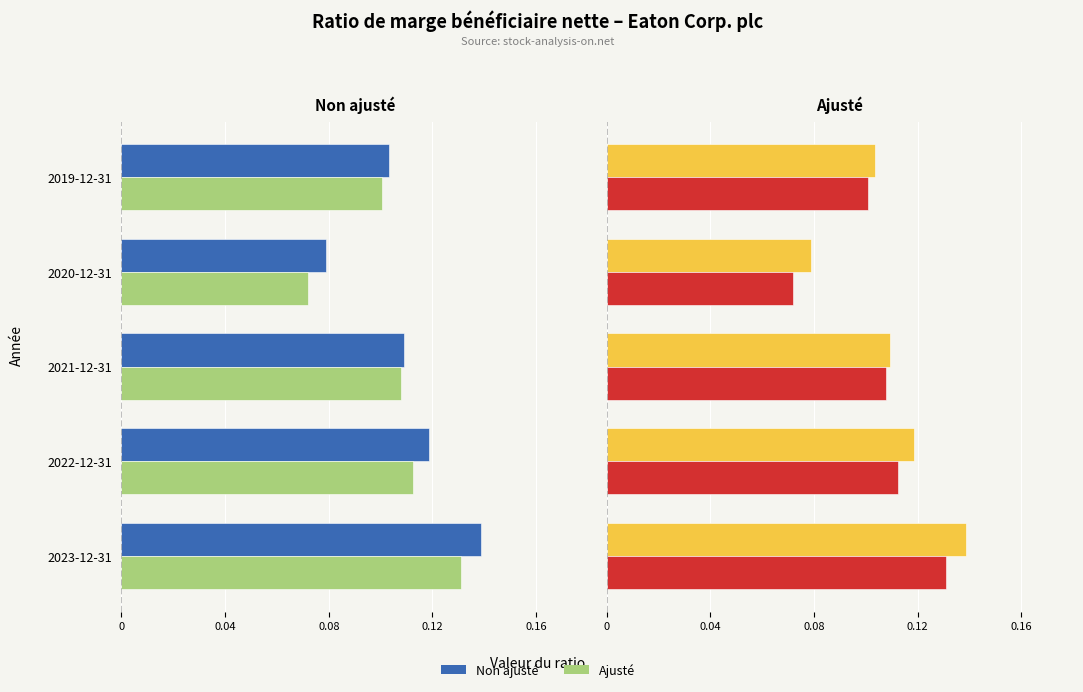

How many categories are shown in the chart?

5